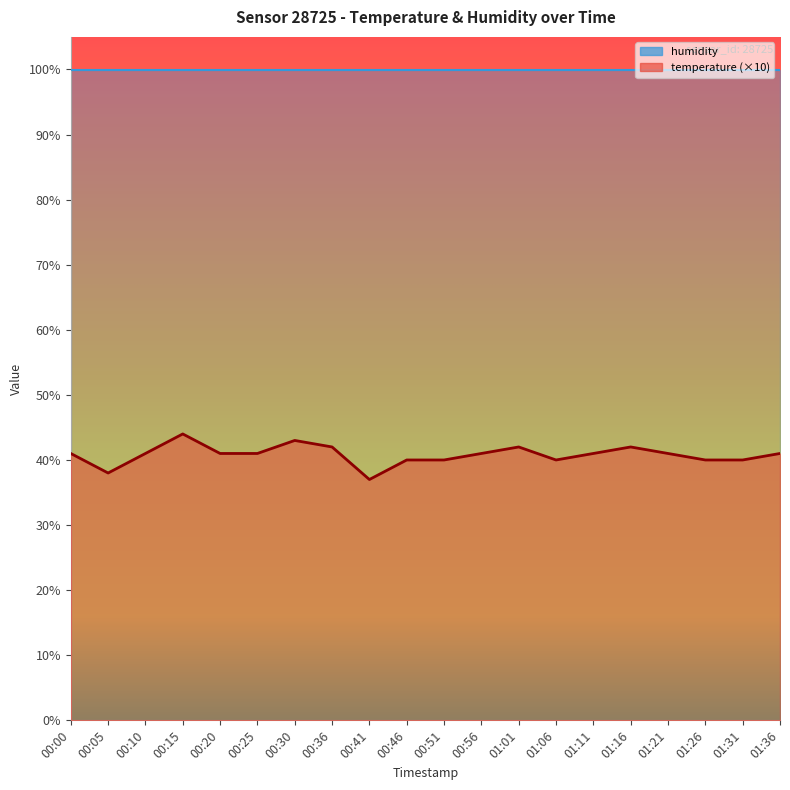

What is the minimum value shown in the chart?

37